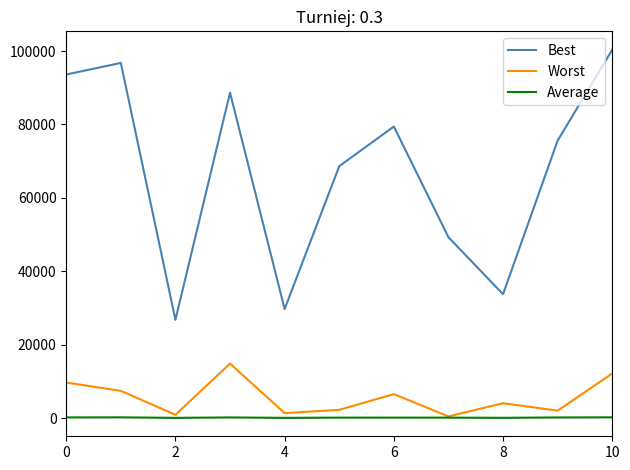

True or false: Worst has more than 1 interior local peaks.

True